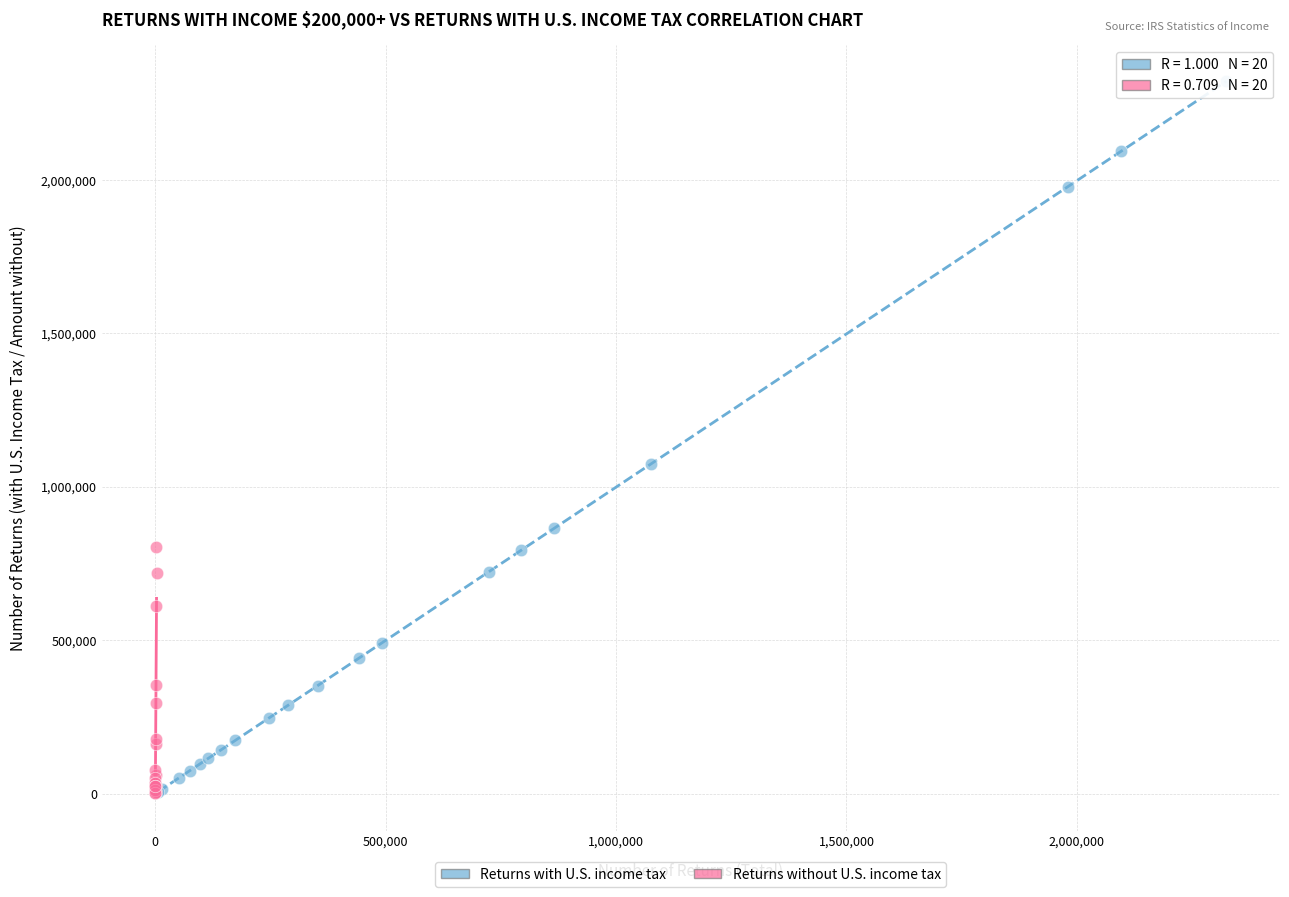

Which series contains the highest Y value?

Returns with U.S. income tax